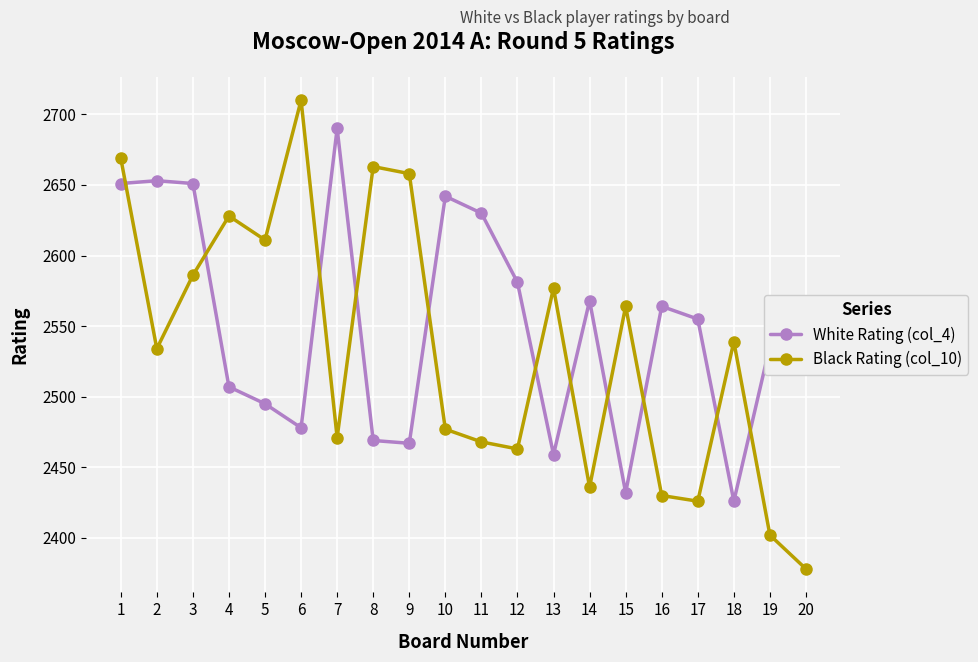

What is the sum of the Black Rating (col_10) values at 6 and 11?

5178